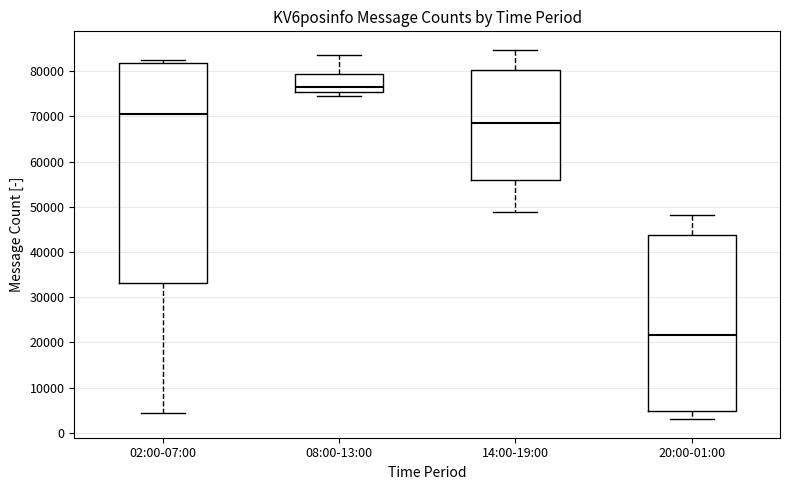

Reading left to right, transcribe this box plot: for each box, give where its median line is, the range the box spans, and where its two whiskers end, as read against the y-axis. The values are not printed on the chart, so give them approximately, as read against the axis.

02:00-07:00: median 70000, box 33000 to 82000, whiskers 4000 to 82000 (just above the box's upper edge)
08:00-13:00: median 76000, box 75000 to 79000, whiskers 74000 to 84000
14:00-19:00: median 68000, box 56000 to 80000, whiskers 49000 to 85000
20:00-01:00: median 22000, box 5000 to 44000, whiskers 3000 to 48000